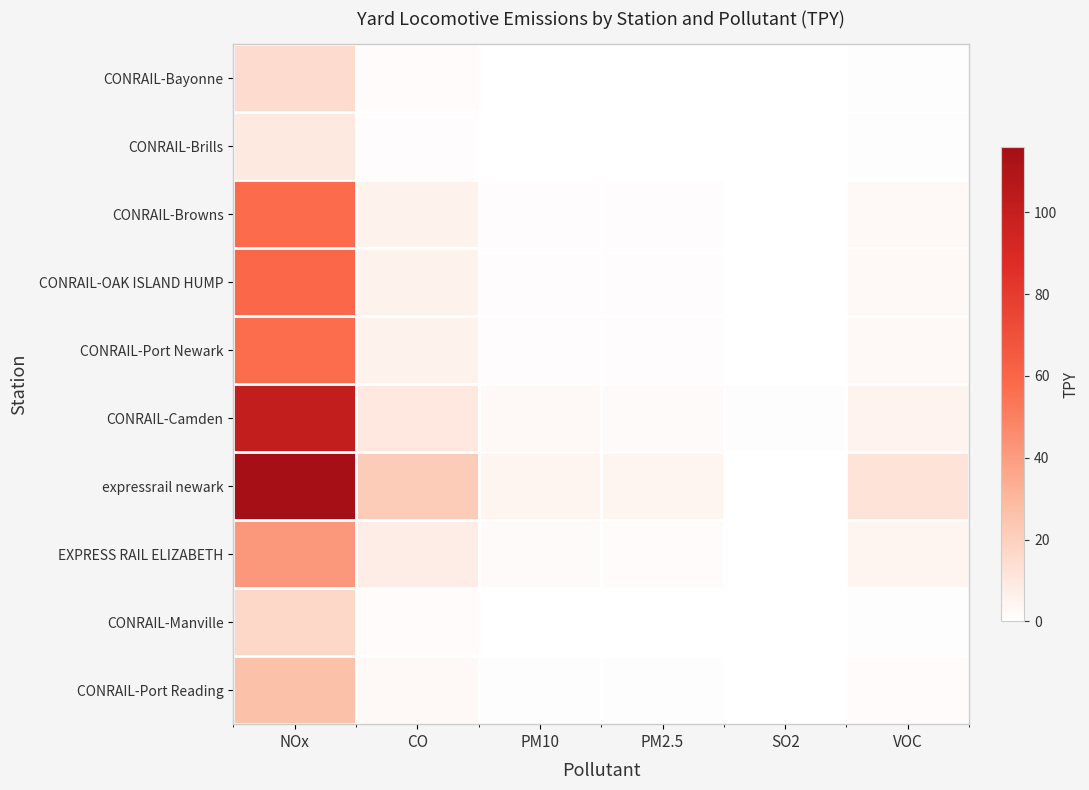

Which series has the largest total across all categories?

expressrail newark